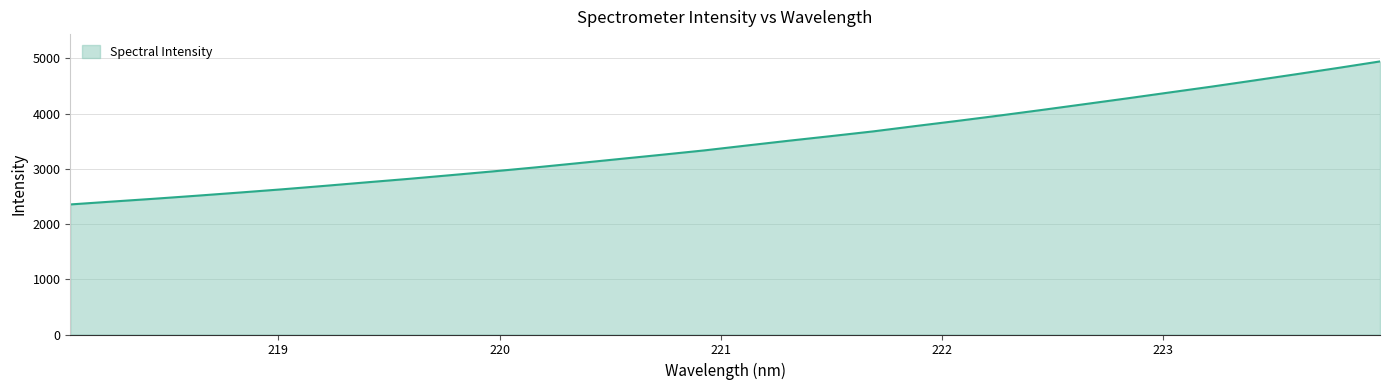

What is the minimum value shown in the chart?

2355.4